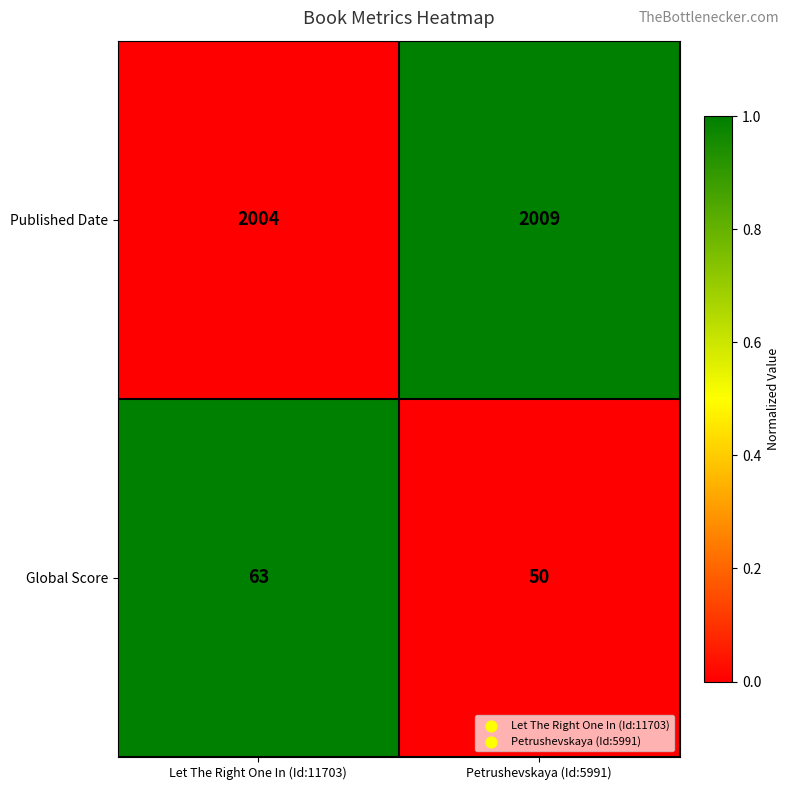

Reading left to right, what are all the values shown in this chart?

Published Date: 2004	2009
Global Score: 63	50